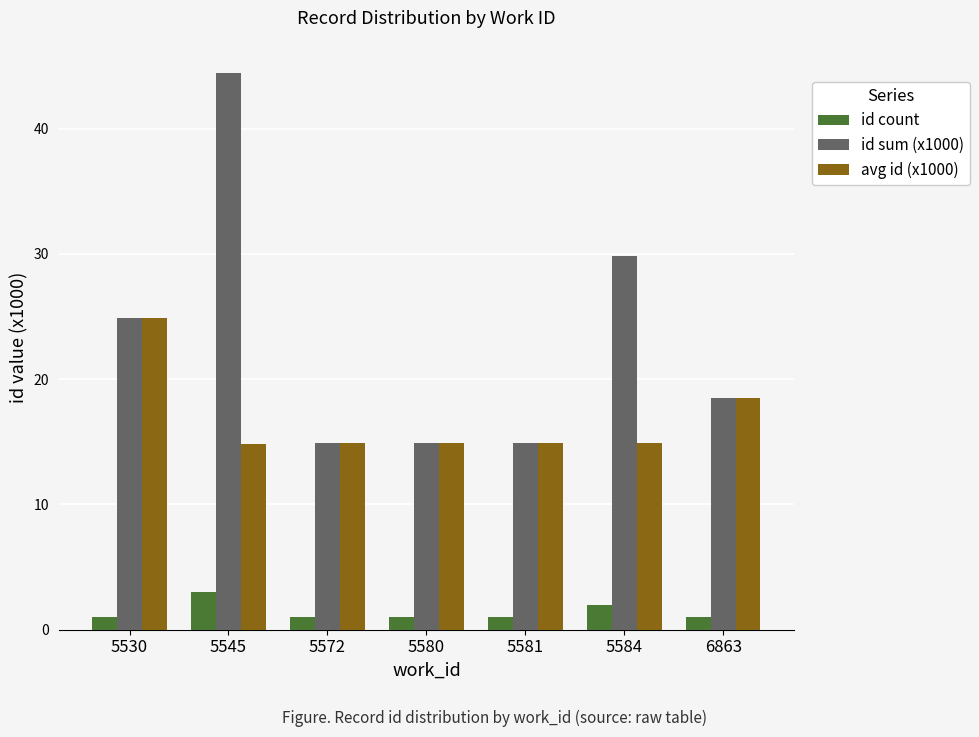

Is it true that id sum (x1000) equals 23.6 at 5580?

False